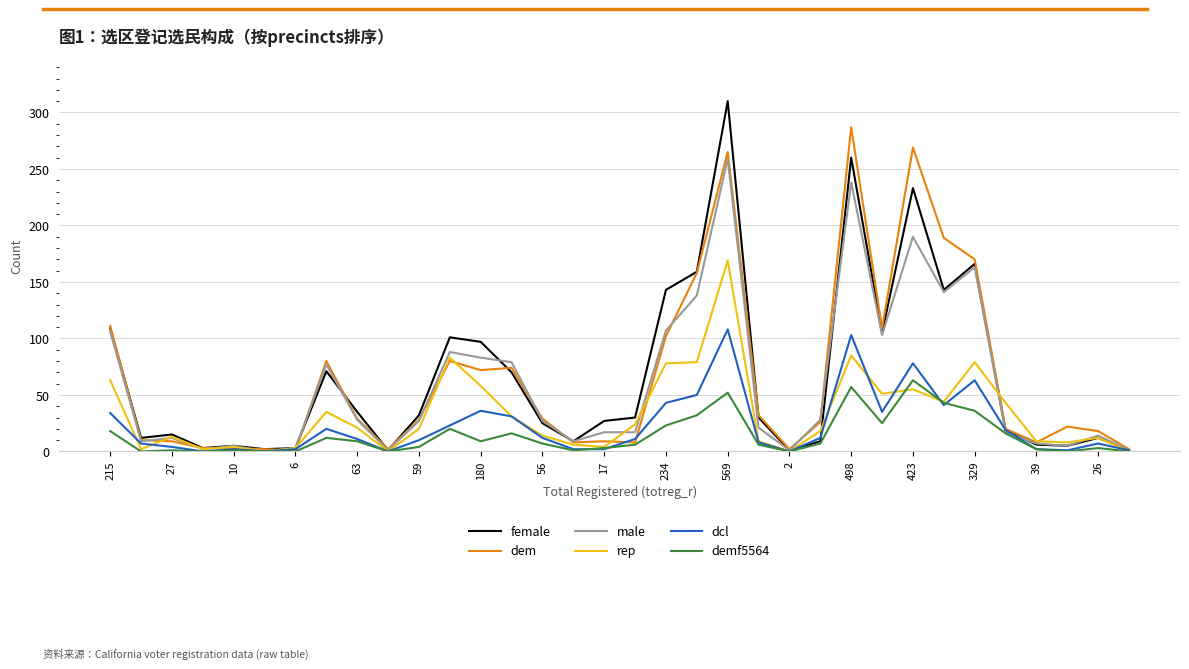

List the series in order of their peak value, lowest first.

demf5564, dcl, rep, male, dem, female